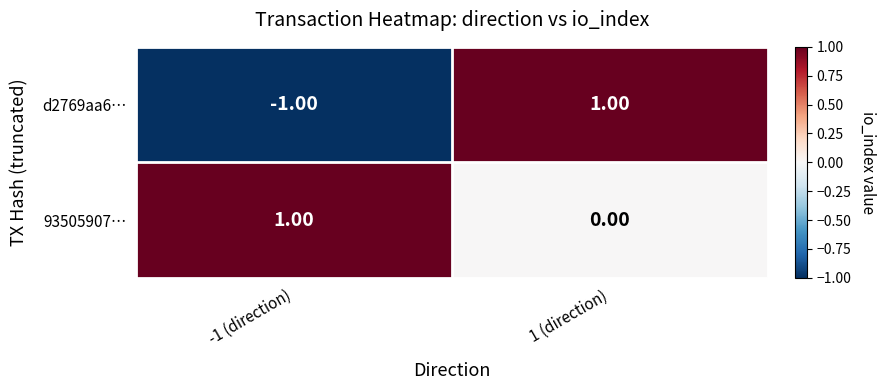

Which series has the largest total across all categories?

93505907…